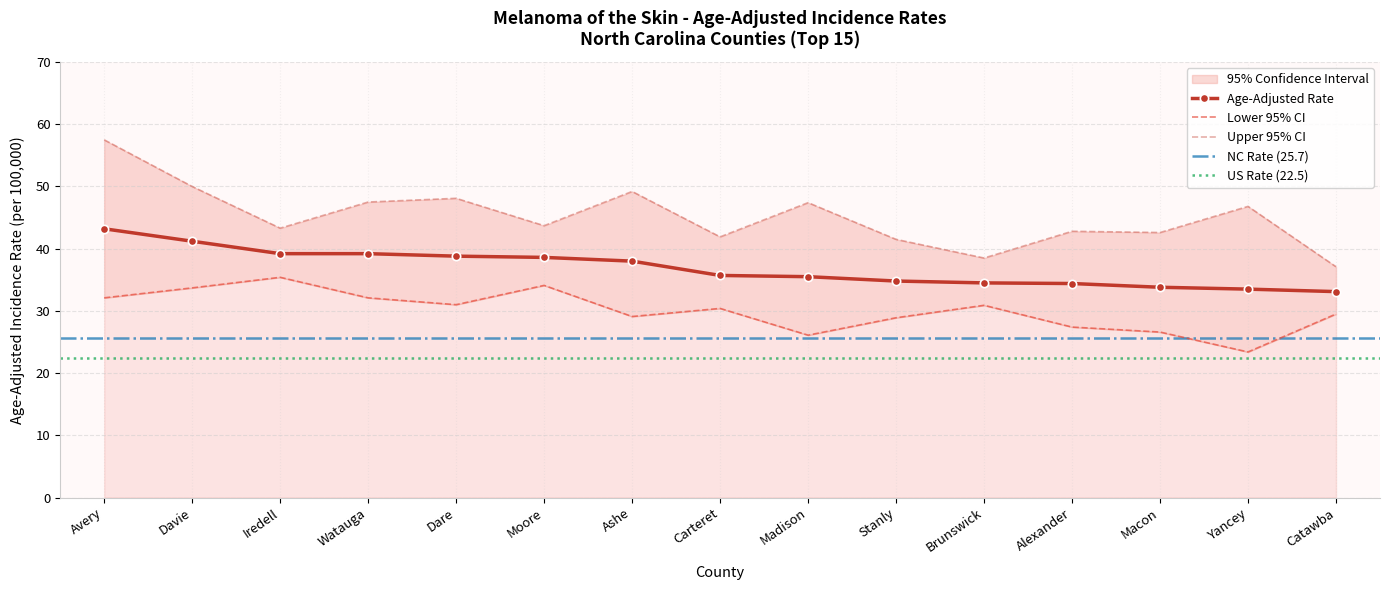

At Ashe, list the series in order from largest to smallest.

Upper 95% CI, Age-Adjusted Rate, Lower 95% CI